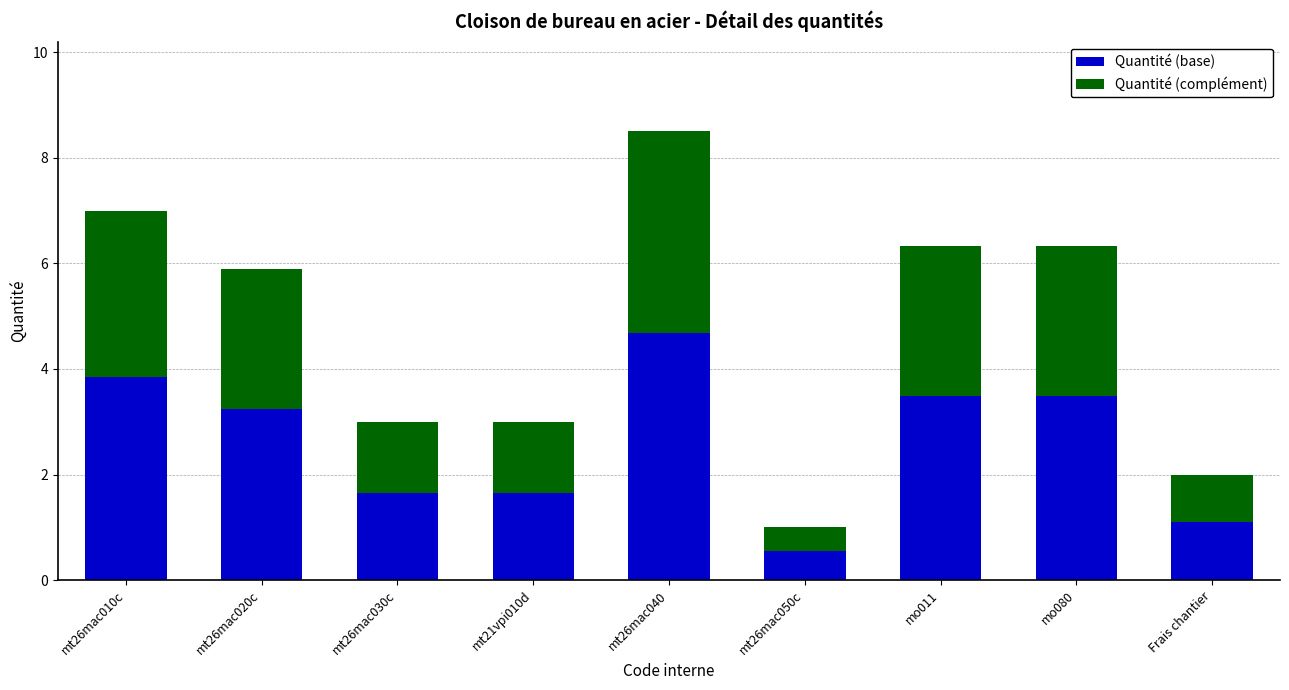

What are all the series names shown in the legend?

Quantité (base), Quantité (complément)